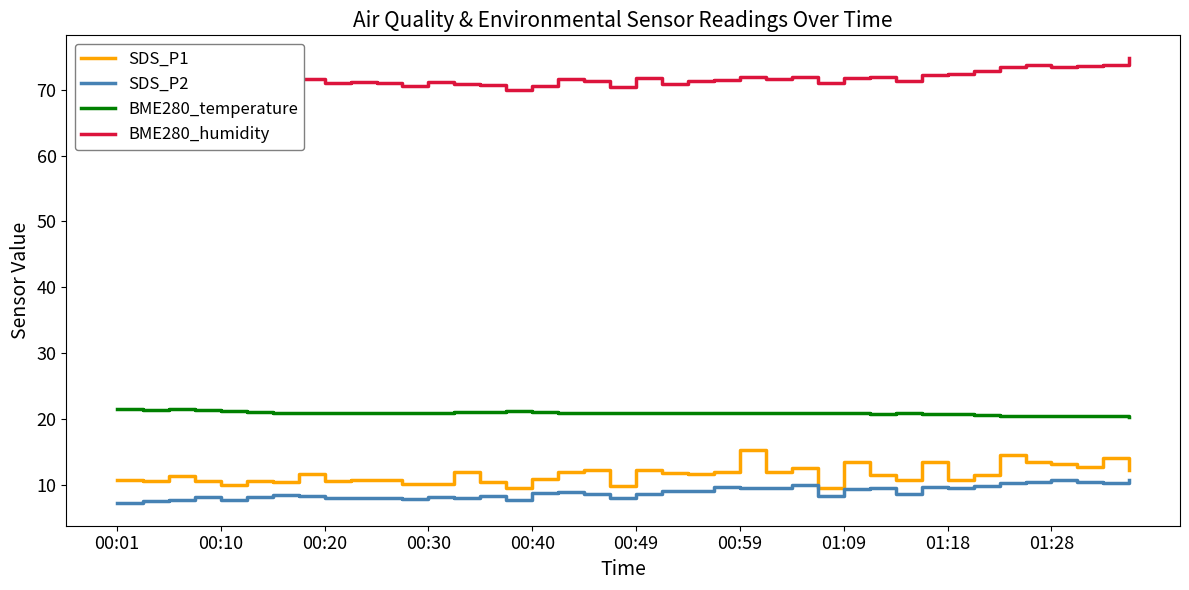

Does the chart display data point markers on the line(s)?

No